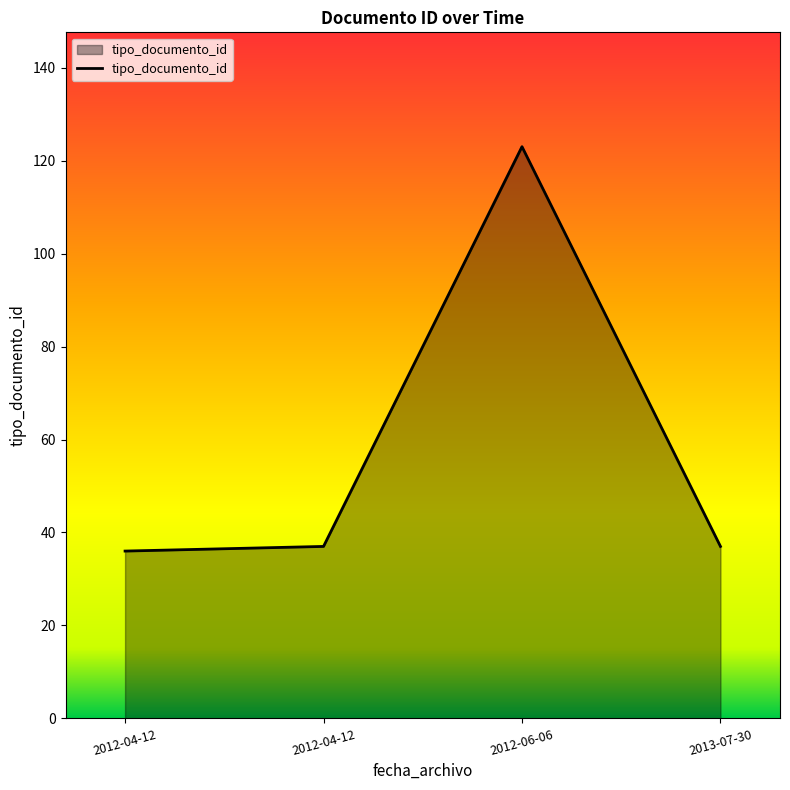

Does the chart have visible grid lines?

No